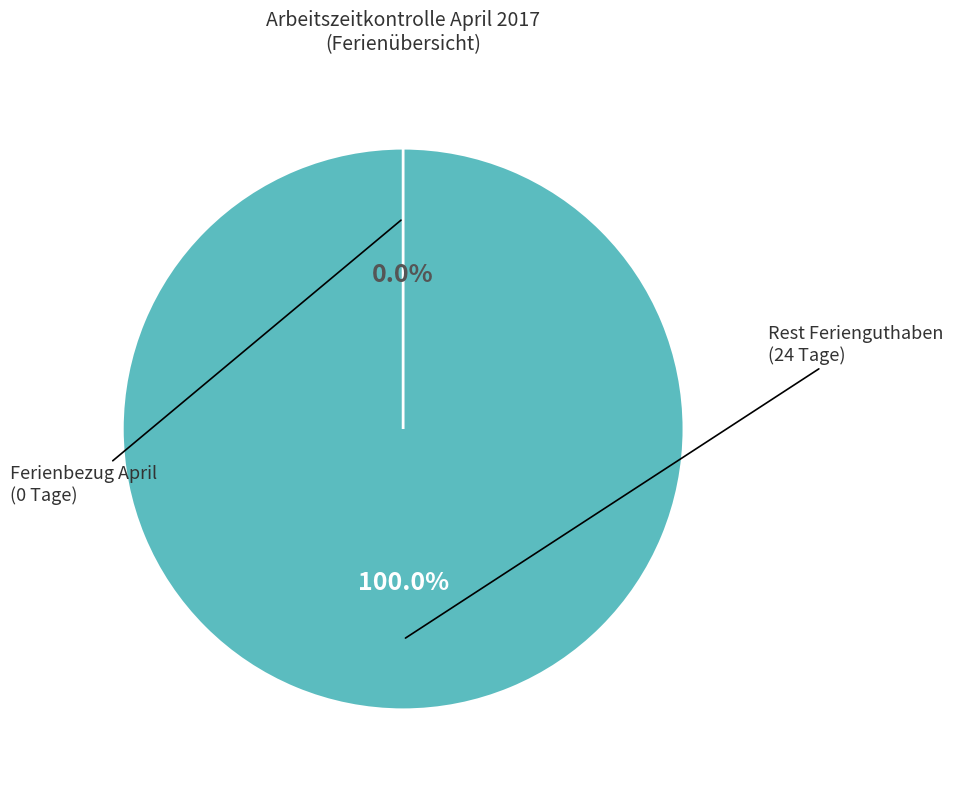

To the nearest percent, what is the average slice percentage?

50%